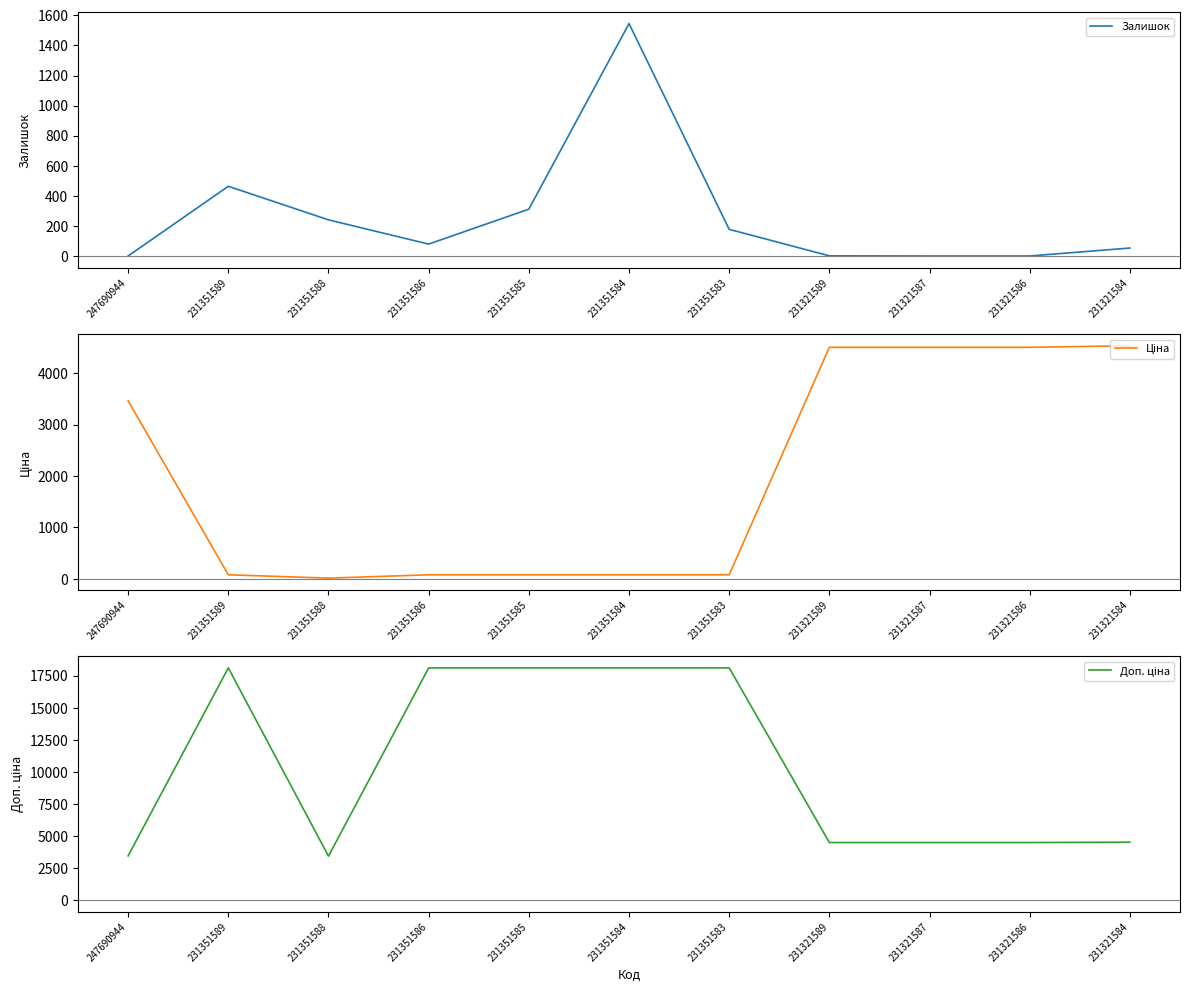

Reading left to right, what are all the values shown in this chart?

Залишок: 2.0	465.0	242.0	81.0	313.0	1545.0	179.0	3.0	2.0	2.0	55.0
Ціна: 3460.2	80.5	15.3	80.5	80.5	80.5	80.5	4500.2	4500.2	4500.2	4529.7
Доп. ціна: 3460.2	18112.5	3441.0	18112.5	18112.5	18112.5	18112.5	4500.0	4500.0	4500.0	4530.0